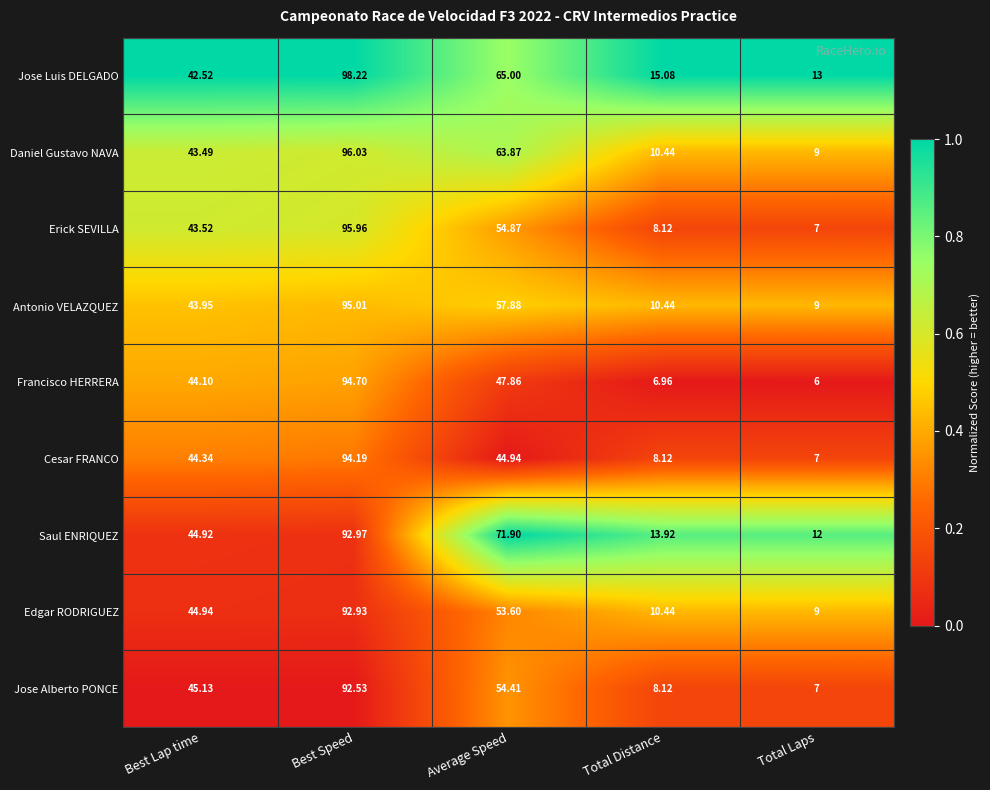

Count the number of data series in this chart.

9